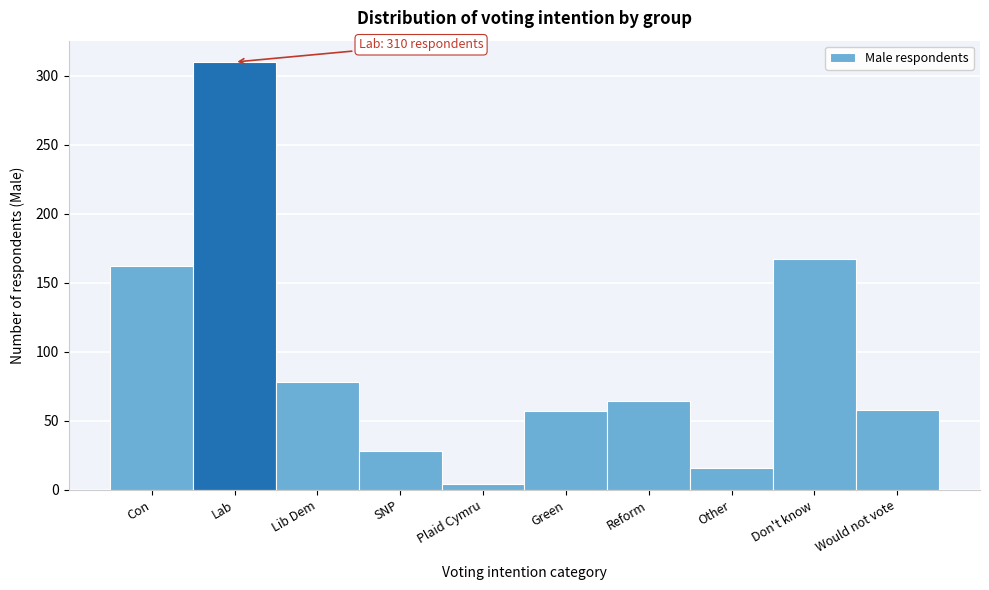

True or false: the data shows 34 at Reform.

False